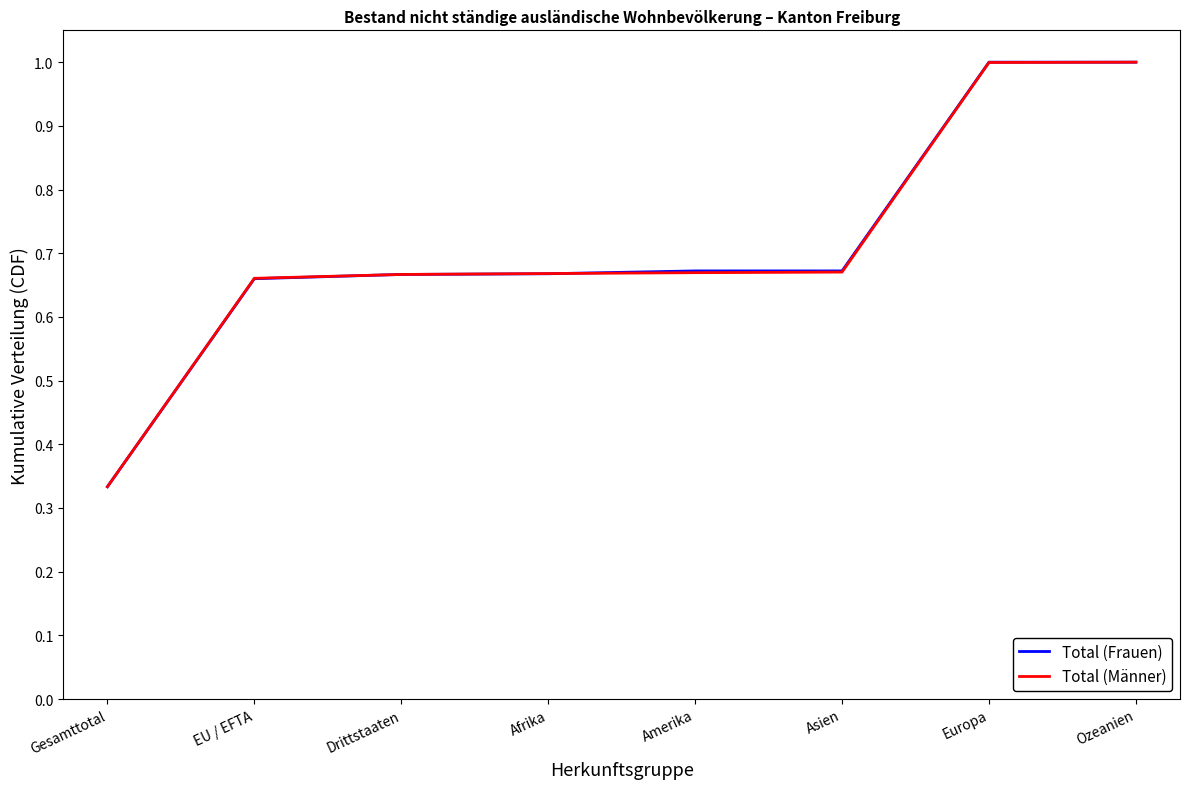

True or false: Total (Männer) has a value of 1.0 at Europa.

True